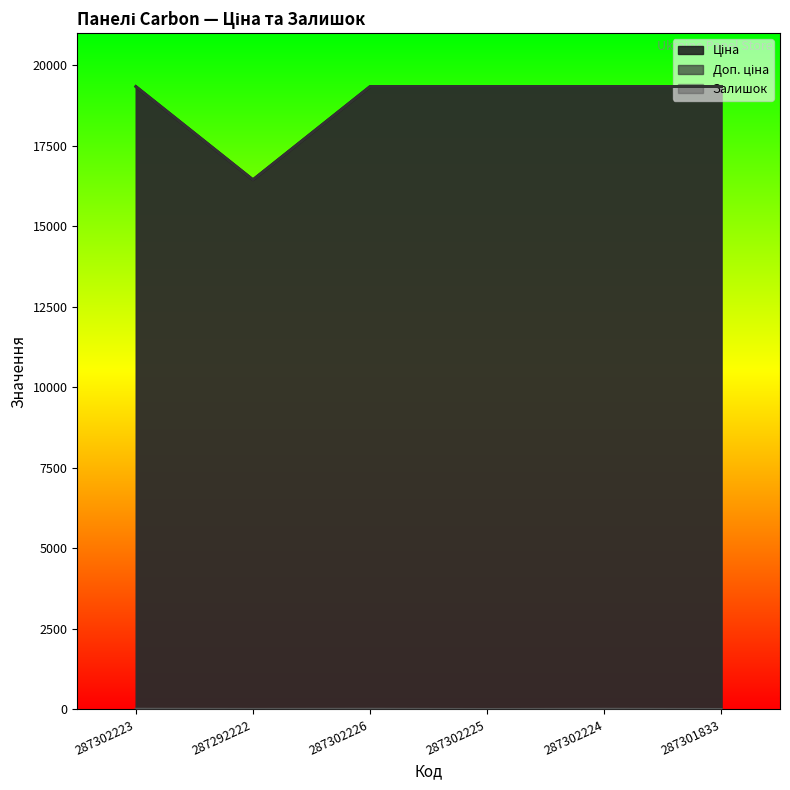

What is the greatest value displayed?

19343.1